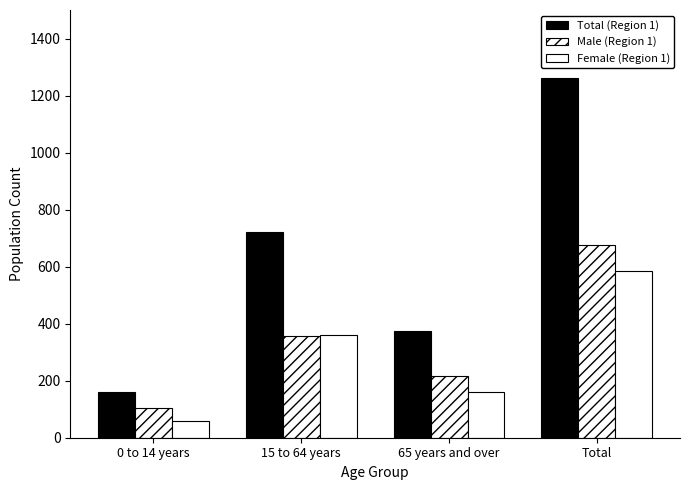

Reading left to right, list all the values displayed in this chart.

Total (Region 1): 160	720	375	1260
Male (Region 1): 105	355	215	675
Female (Region 1): 60	360	160	585